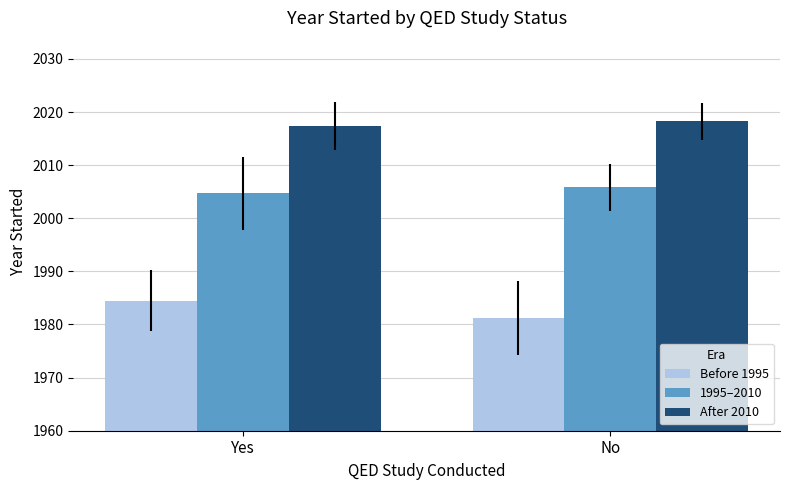

What is the sum of the 1995–2010 values at No and Yes?

4010.5